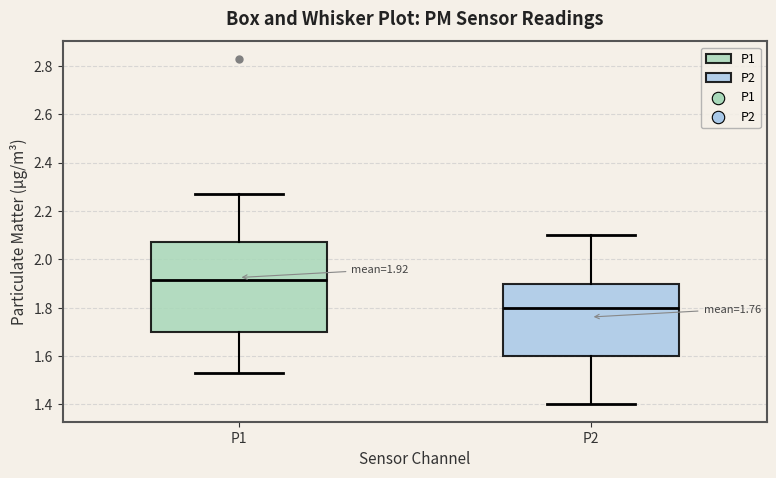

Comparing the boxes themselves (not the whiskers), which one is the tallest?

P1